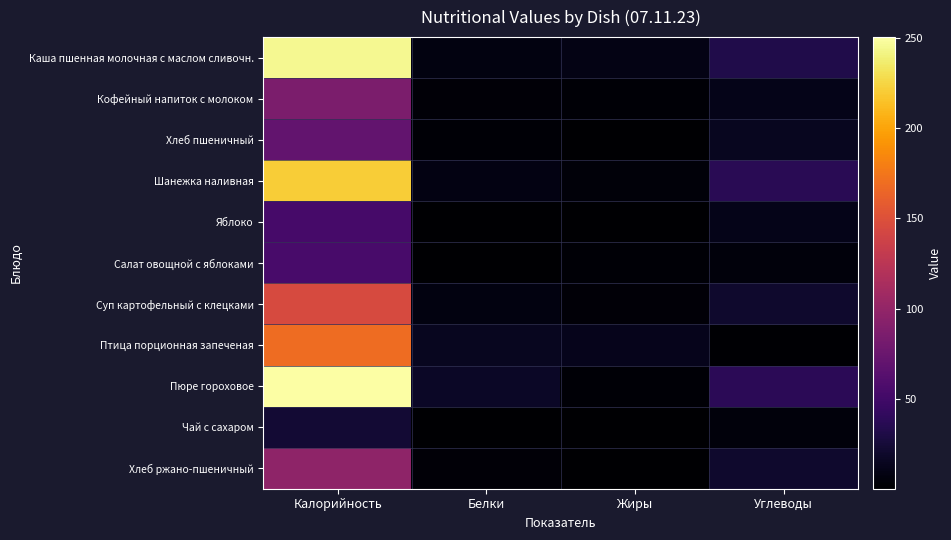

At Белки, list the series in order from smallest to largest.

Чай с сахаром, Яблоко, Салат овощной с яблоками, Хлеб пшеничный, Хлеб ржано-пшеничный, Кофейный напиток с молоком, Каша пшенная молочная с маслом сливочн., Суп картофельный с клецками, Шанежка наливная, Птица порционная запеченая, Пюре гороховое